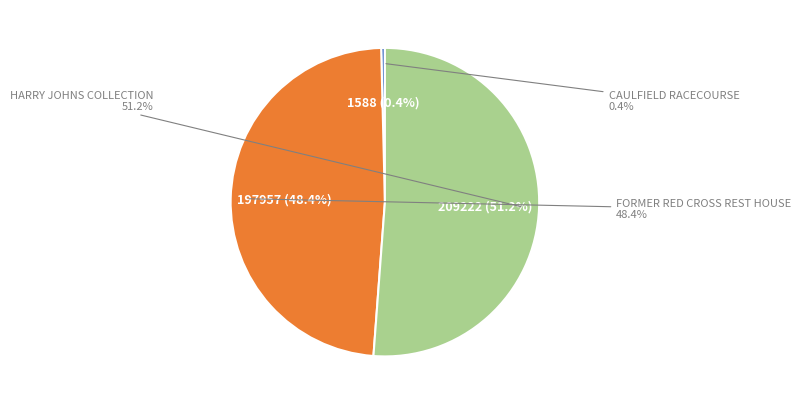

Count the number of slices in the pie.

3